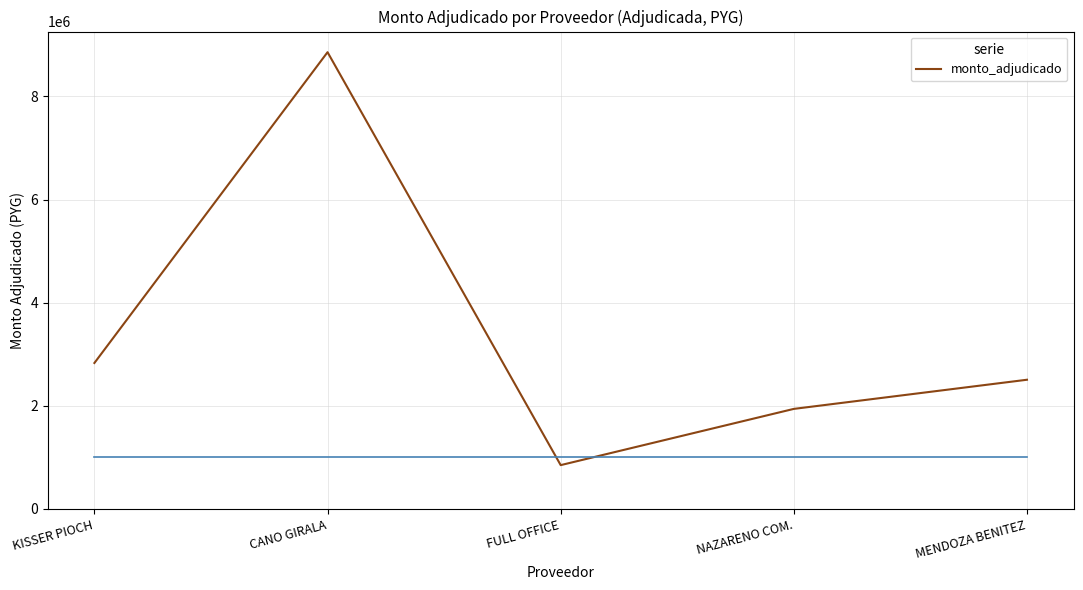

List the labels in order of value, largest first.

CANO GIRALA, KISSER PIOCH, MENDOZA BENITEZ, NAZARENO COM., FULL OFFICE